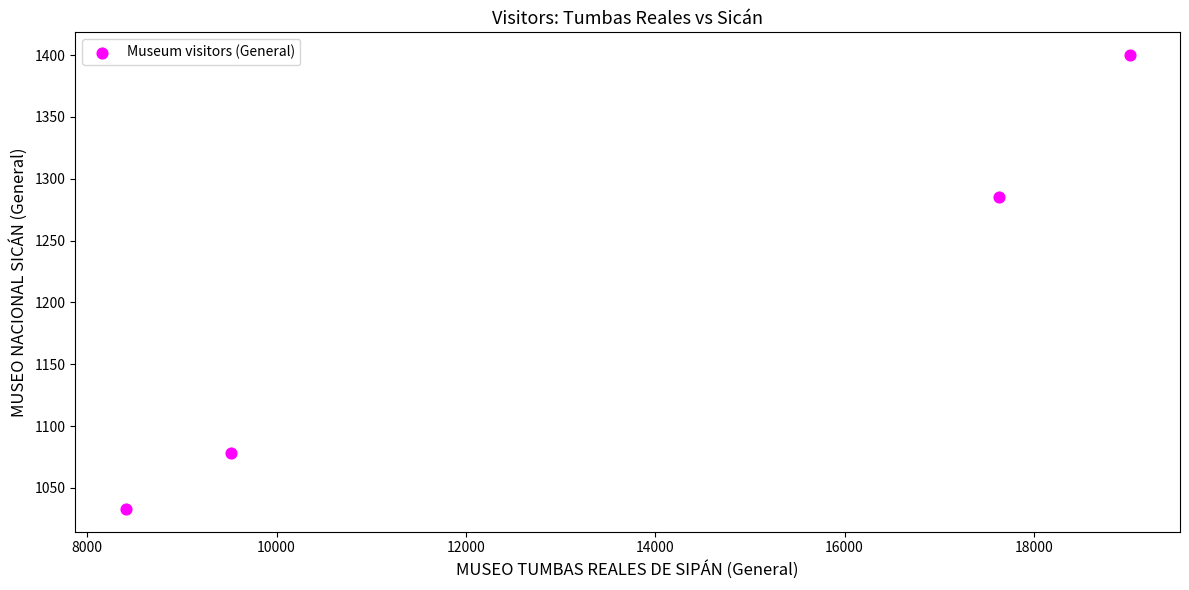

What is the range of Y values (max minus min)?

367